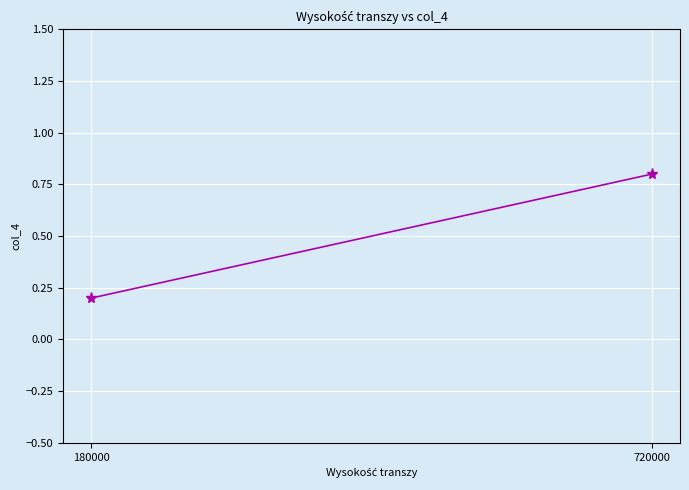

Between 180000 and 720000, which is larger?

720000